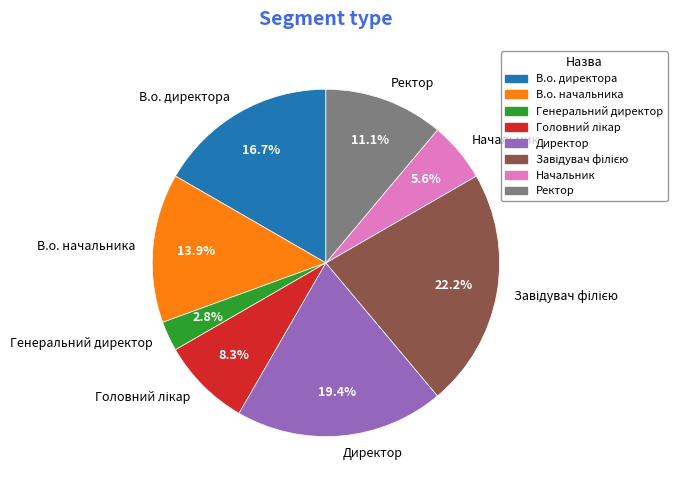

Which slice is the smallest?

Генеральний директор